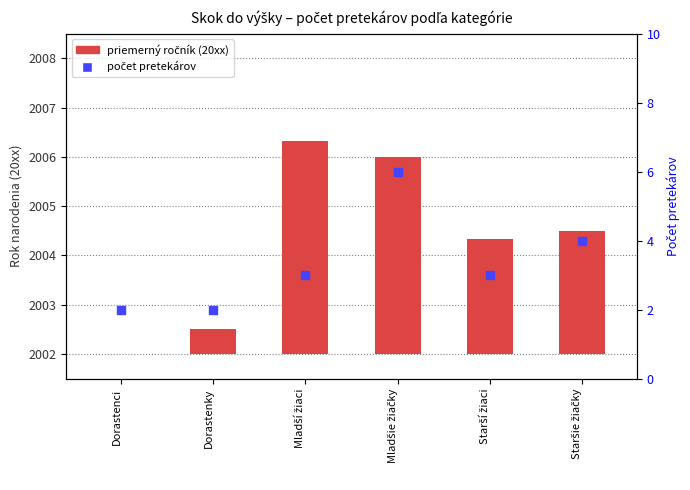

Approximately how many times larger is the value at Dorastenky compared to Starší žiaci?

0.2